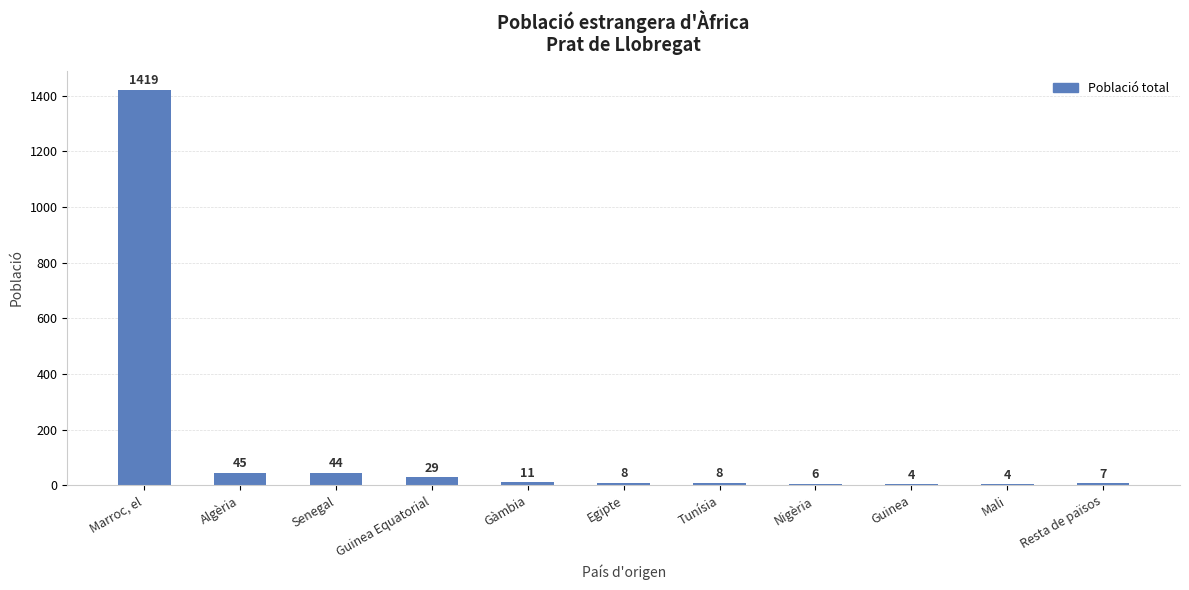

Reading right to left, list all the values displayed in this chart.

Resta de països=7	Mali=4	Guinea=4	Nigèria=6	Tunísia=8	Egipte=8	Gàmbia=11	Guinea Equatorial=29	Senegal=44	Algèria=45	Marroc, el=1419